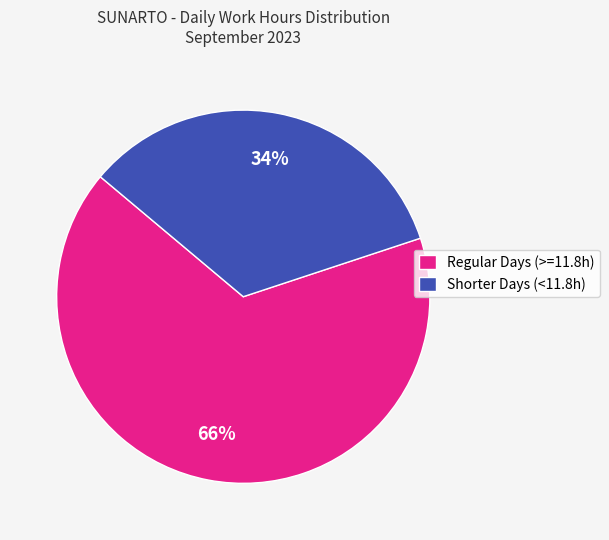

Rank the categories by value from lowest to highest.

Shorter Days (<11.8h), Regular Days (>=11.8h)